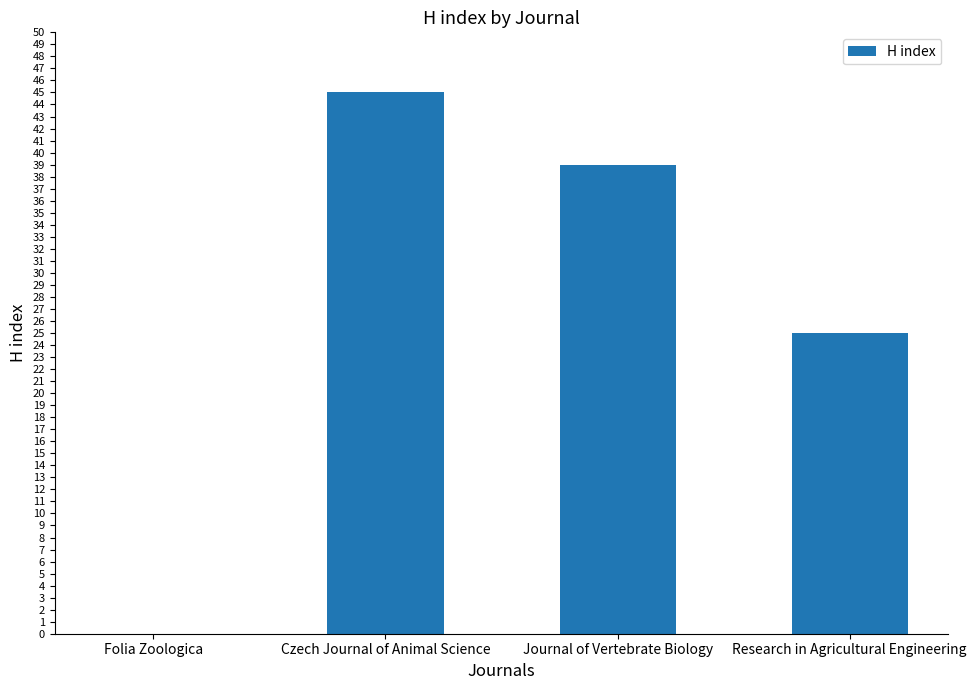

Where is the data nearest to the value 22?

Research in Agricultural Engineering